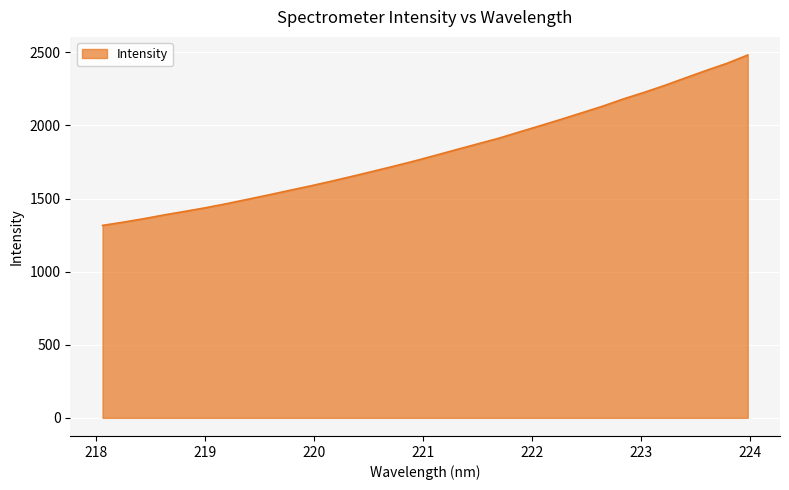

What is the sum of all values?

58228.4